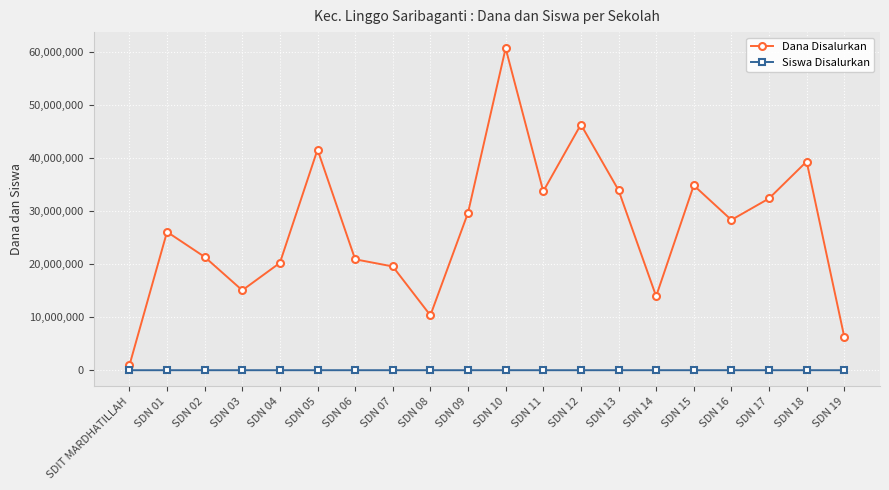

Between SDN 15 and SDN 17, which series saw the biggest shift?

Dana Disalurkan